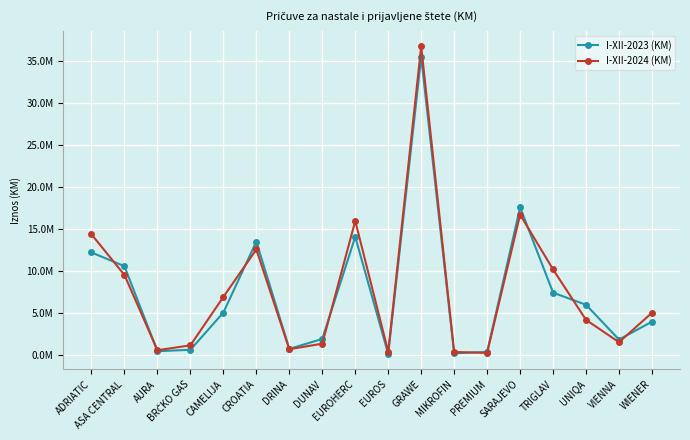

Which series has the largest range (max minus min)?

I-XII-2024 (KM)